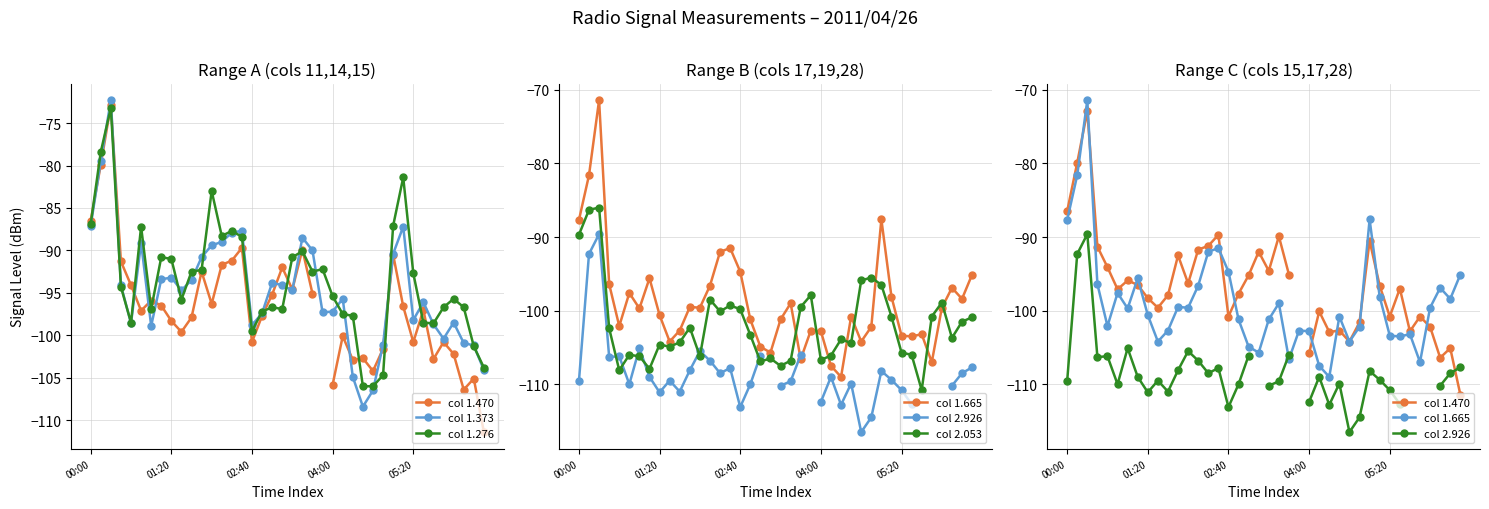

True or false: col 2.053 has more than 2 interior local peaks.

True